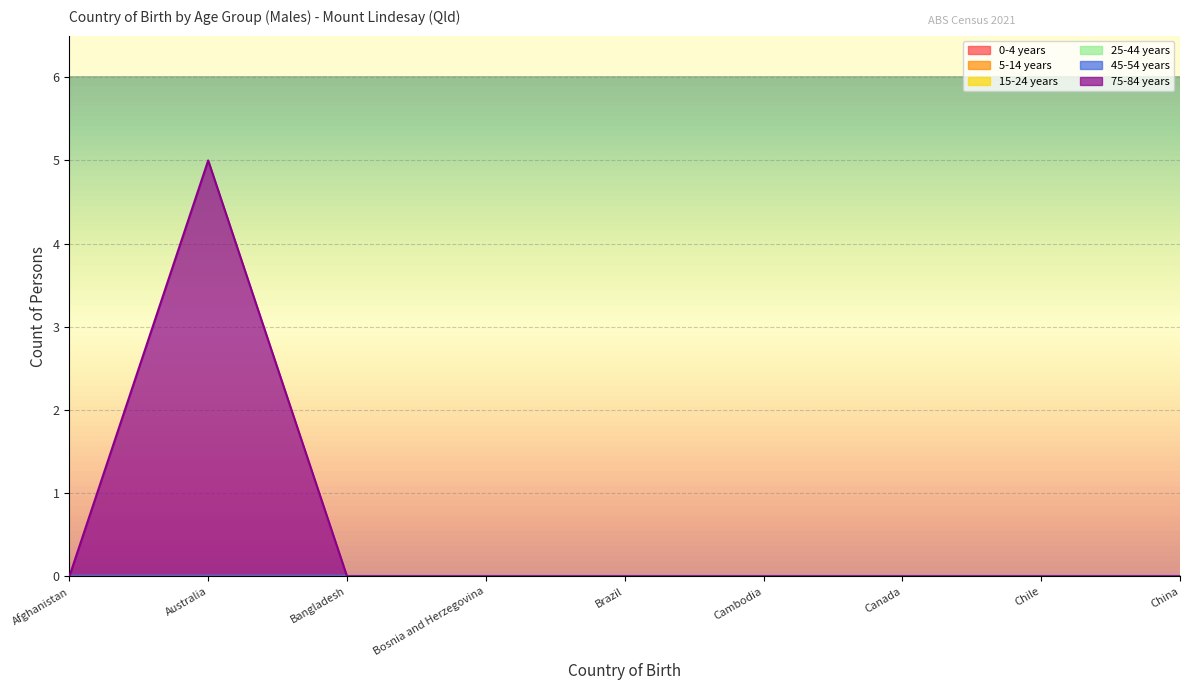

Between Canada and Chile, which series saw the biggest shift?

0-4 years